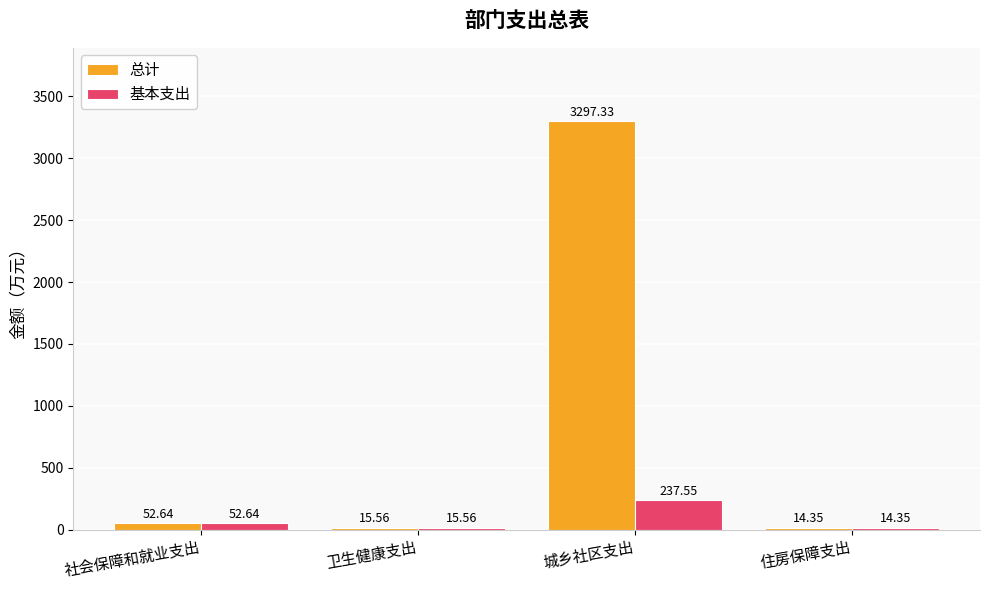

Rank the series by their average value, from lowest to highest.

基本支出, 总计